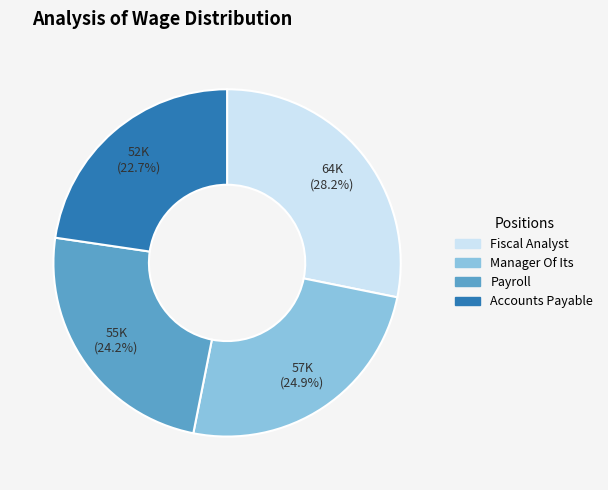

Count the number of slices in the pie.

4